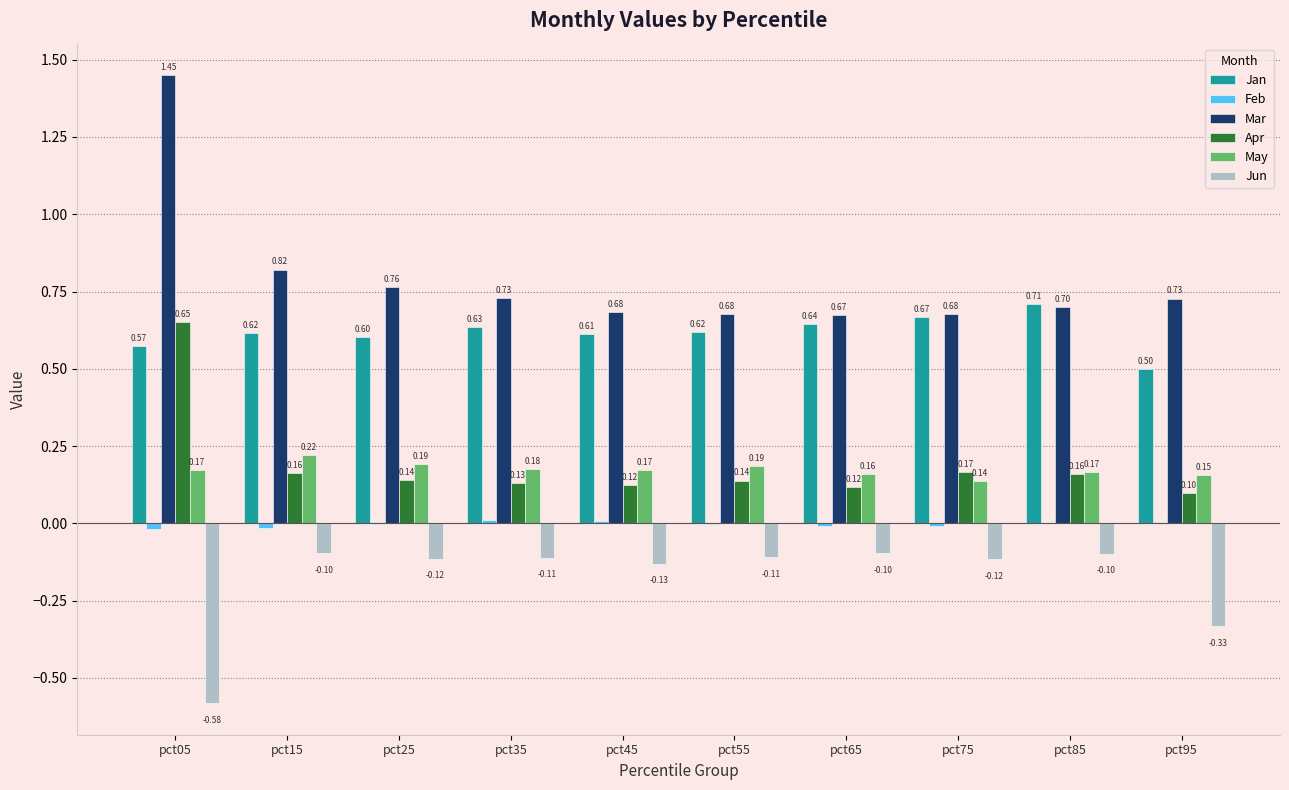

Which series has the largest total across all categories?

Mar